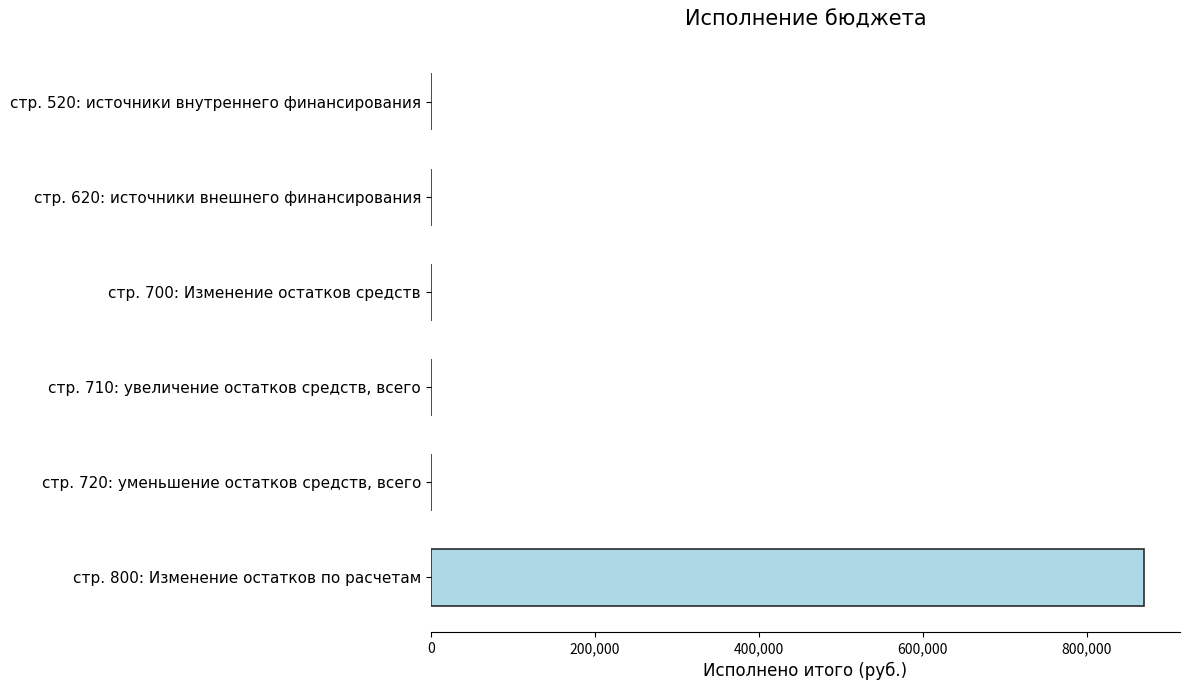

What is the change in value from стр. 520: источники внутреннего финансирования to стр. 800: Изменение остатков по расчетам?

+870267.0